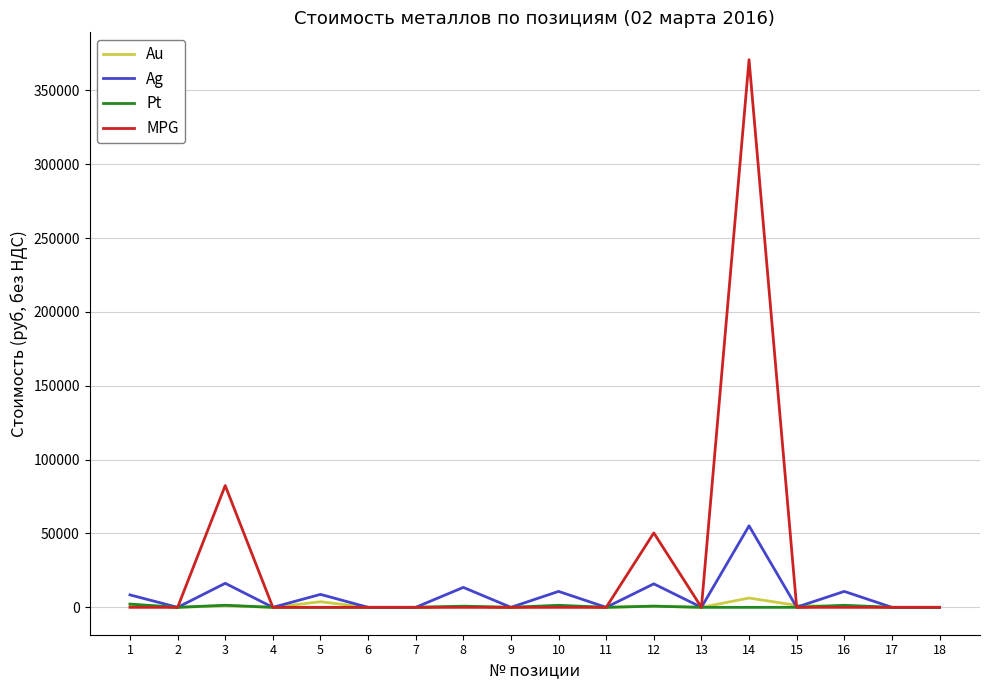

Which series has the widest spread of values?

MPG